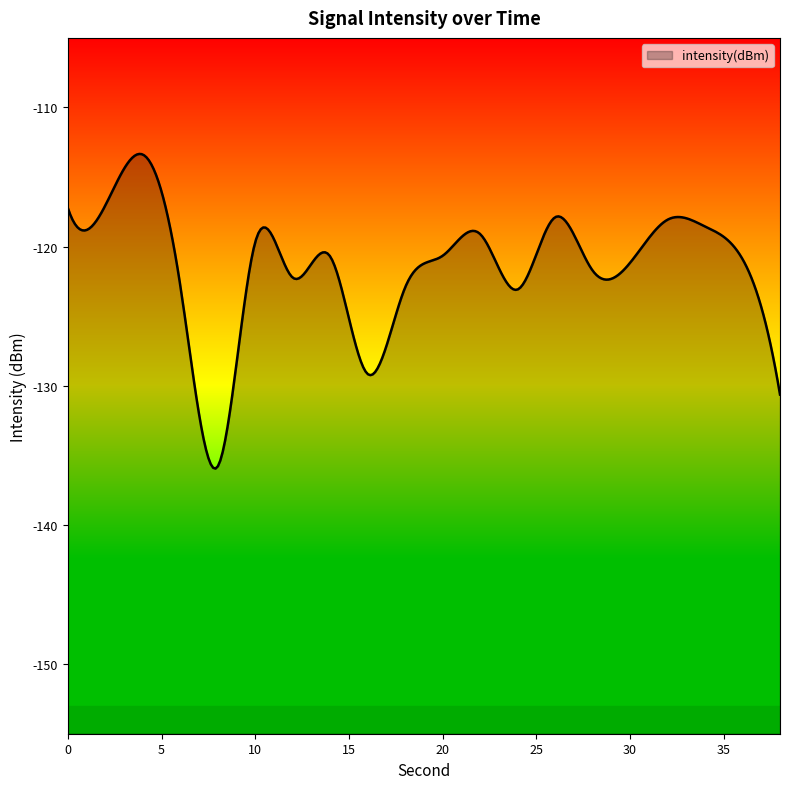

Is it true that the value at 0 is -117.2?

True